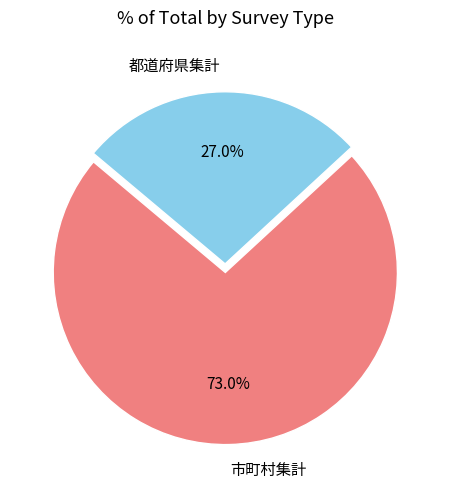

Count the number of slices in the pie.

2